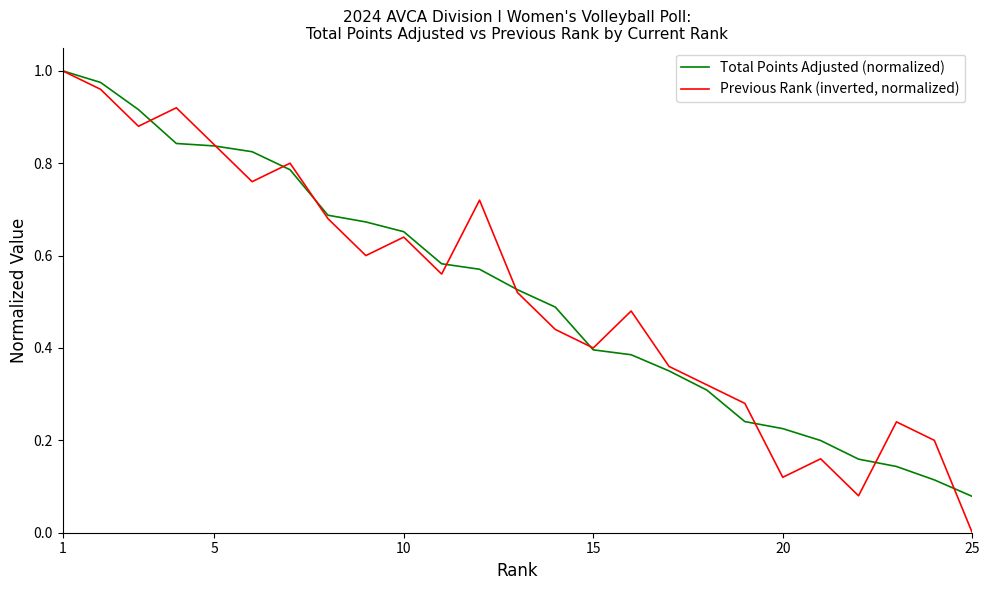

List the series in order of their overall mean, lowest first.

Previous Rank (inverted, normalized), Total Points Adjusted (normalized)